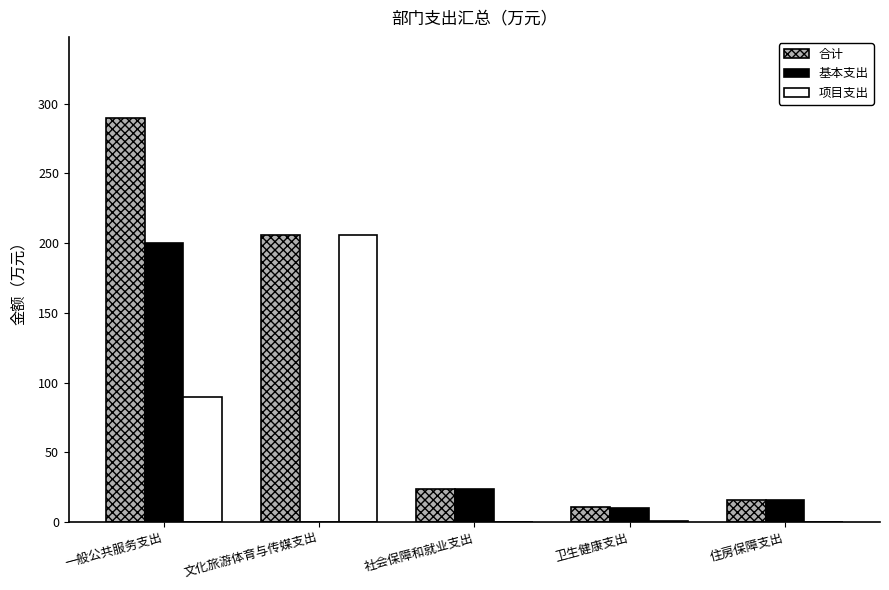

Are the bars grouped side by side (vs. stacked)?

Yes